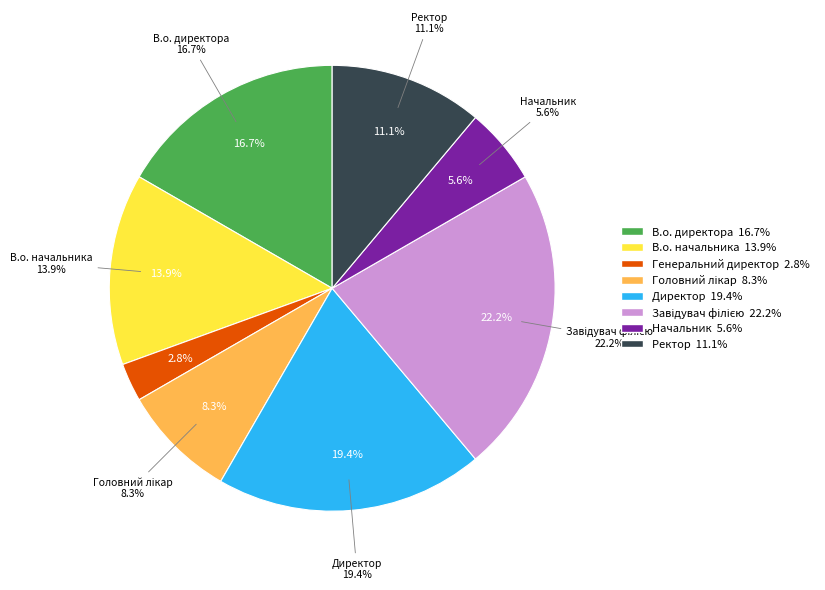

What is the change in value from В.о. начальника to Директор?

+2